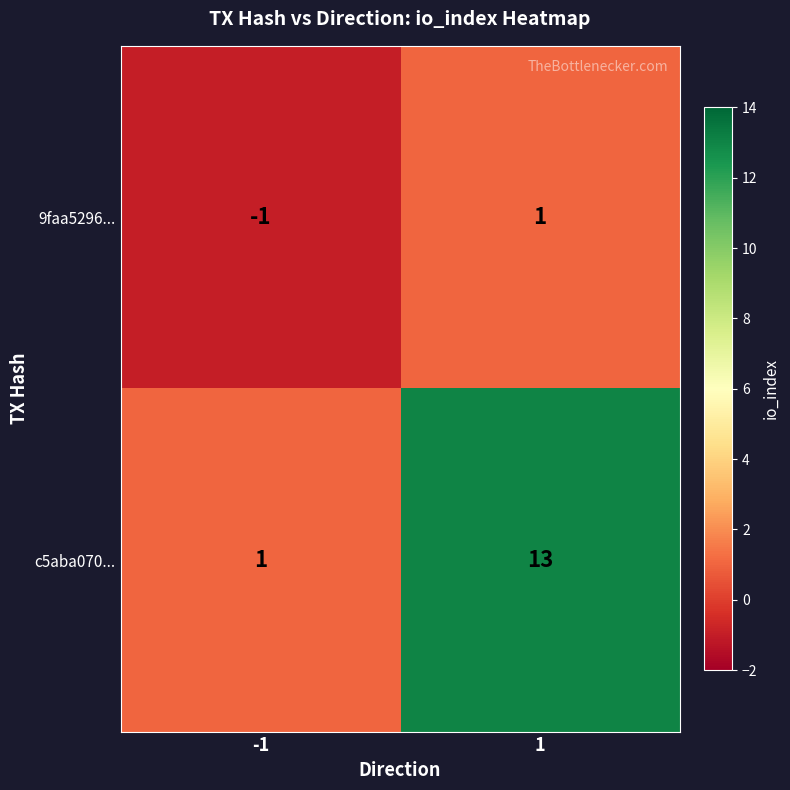

What is the spread (max minus min) of values at 1?

12